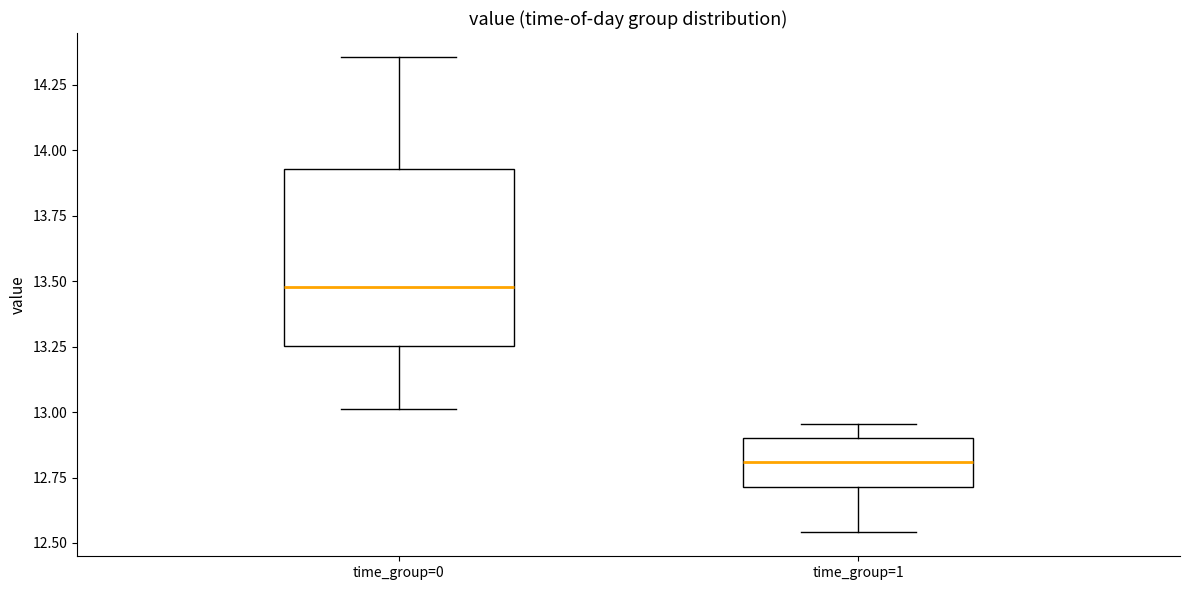

Reading left to right, read every box against the y-axis: the position of its median line, the range the box covers, and the ends of its whiskers. The values are not printed on the chart, so give them approximately, as read against the axis.

time_group=0: median 13.50, box 13.25 to 13.95, whiskers 13.00 to 14.35
time_group=1: median 12.80, box 12.70 to 12.90, whiskers 12.55 to 12.95